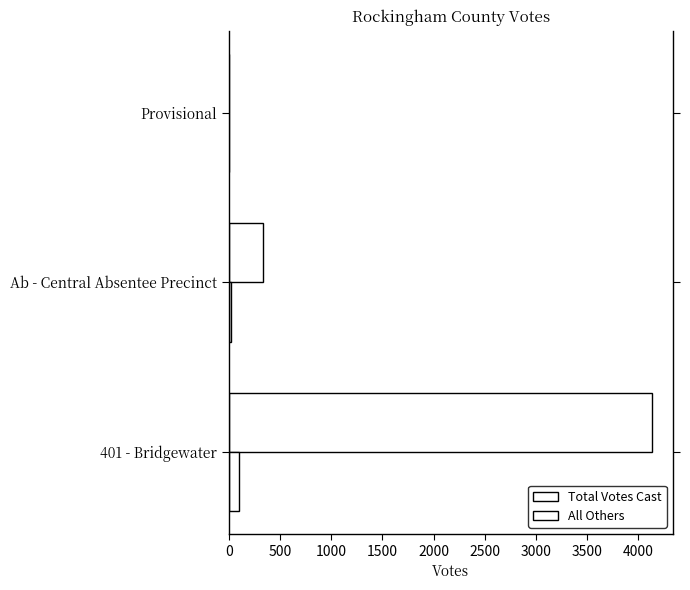

Reading left to right, transcribe all the data shown in this chart.

Total Votes Cast: 4133	331	3
All Others: 102	22	1